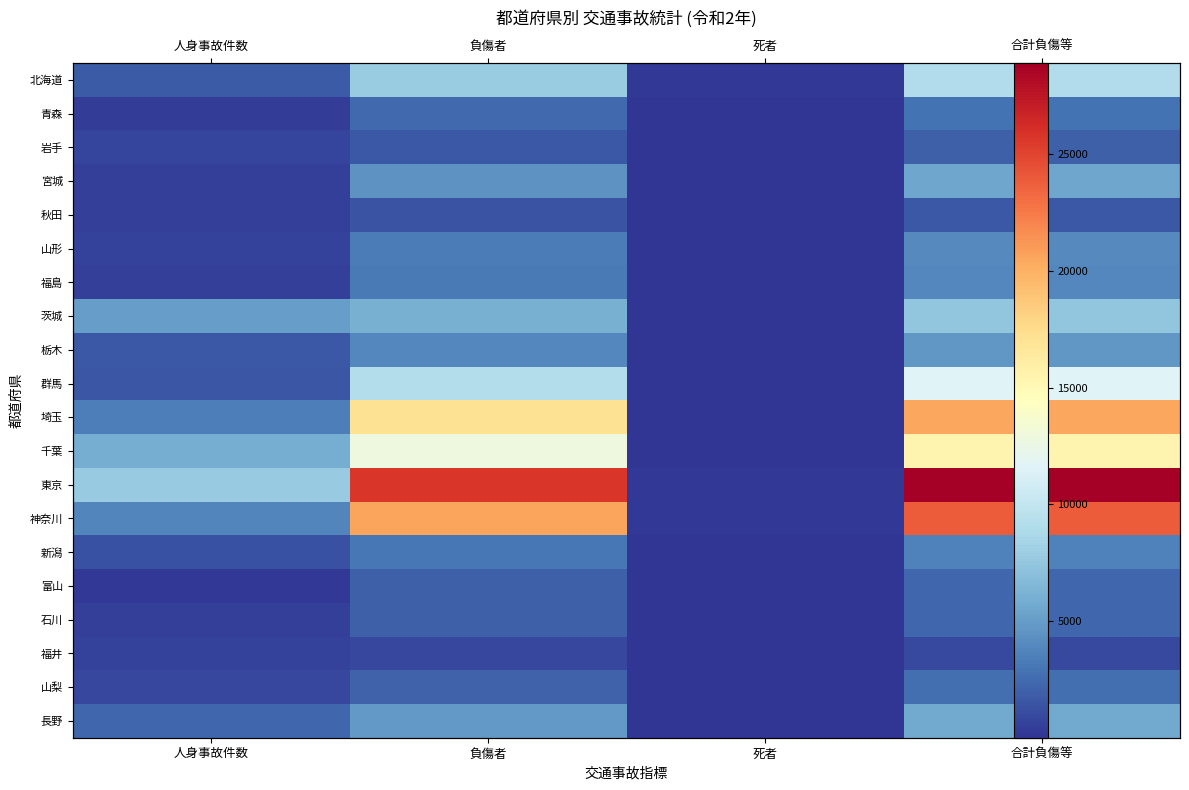

What is the difference between the second highest and minimum values in the 東京 series?

25487